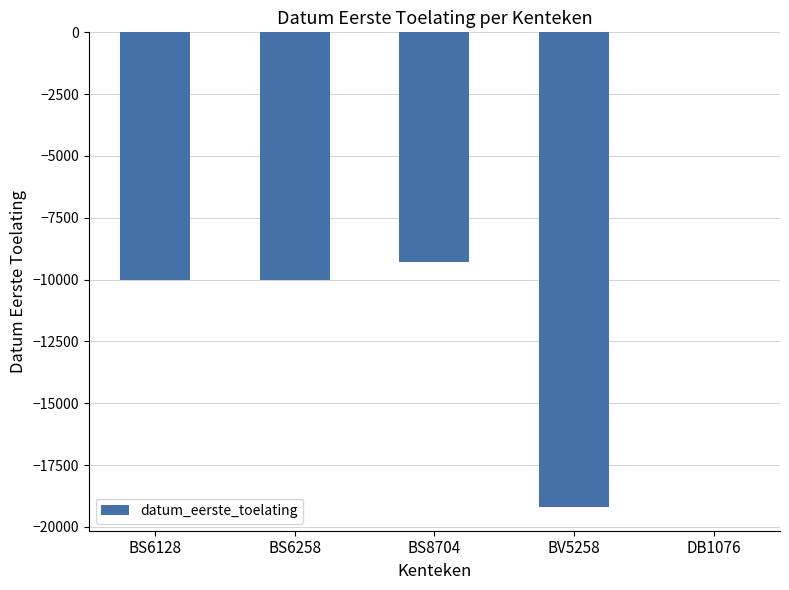

True or false: the data shows -5883 at BV5258.

False